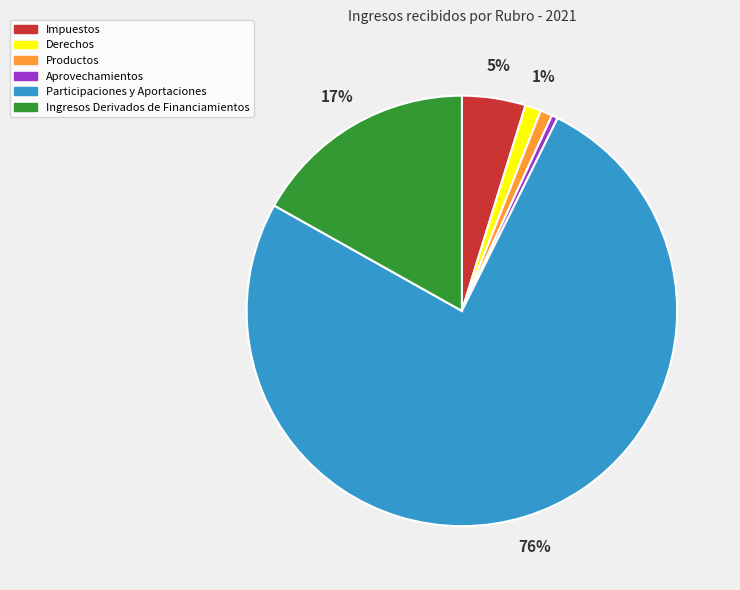

What is the ratio of the value at Impuestos to the value at Participaciones y Aportaciones?

0.1